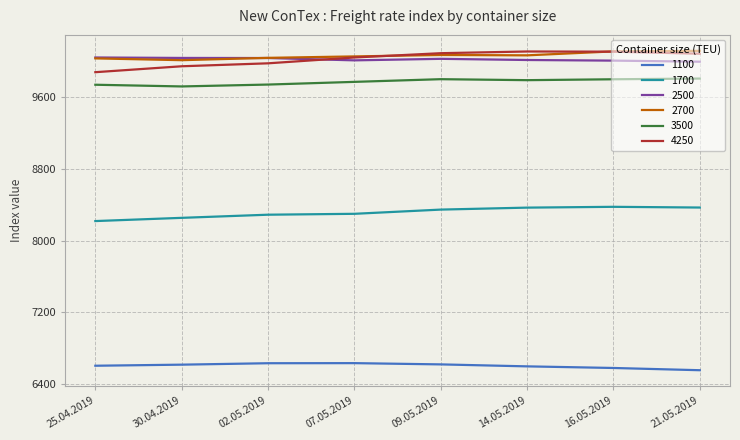

Is it true that 2500 equals 15410 at 21.05.2019?

False